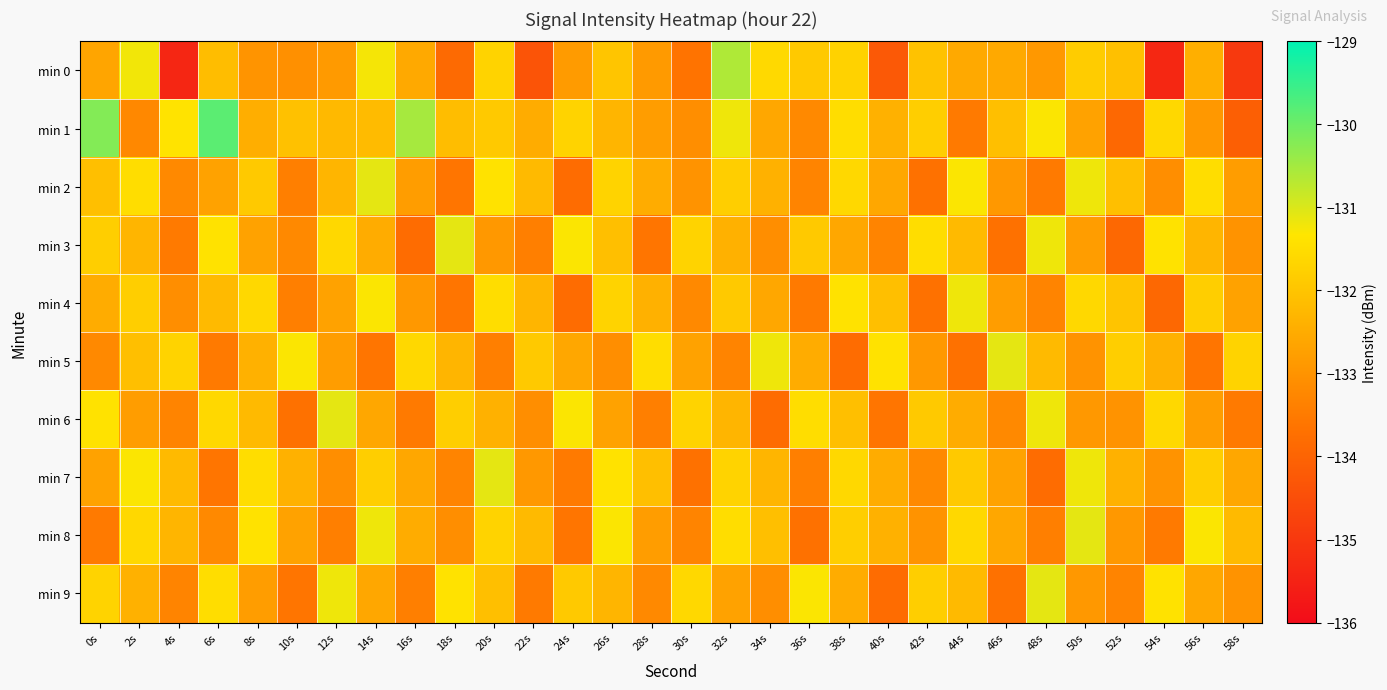

Reading right to left, list all the values displayed in this chart.

min 0: 58s=-135.0	56s=-132.4	54s=-135.4	52s=-132.1	50s=-131.8	48s=-132.9	46s=-132.6	44s=-132.5	42s=-132.0	40s=-134.2	38s=-131.7	36s=-131.9	34s=-131.6	32s=-130.6	30s=-133.6	28s=-132.9	26s=-132.0	24s=-132.8	22s=-134.4	20s=-131.7	18s=-133.9	16s=-132.5	14s=-131.3	12s=-132.8	10s=-133.1	8s=-133.0	6s=-132.2	4s=-135.4	2s=-131.2	0s=-132.6
min 1: 58s=-134.1	56s=-132.9	54s=-131.6	52s=-133.9	50s=-132.7	48s=-131.3	46s=-132.1	44s=-133.5	42s=-131.8	40s=-132.4	38s=-131.5	36s=-133.2	34s=-132.6	32s=-131.2	30s=-133.1	28s=-132.8	26s=-132.3	24s=-131.7	22s=-132.5	20s=-131.9	18s=-132.2	16s=-130.5	14s=-132.2	12s=-132.2	10s=-132.1	8s=-132.4	6s=-129.8	4s=-131.4	2s=-133.2	0s=-130.2
min 2: 58s=-132.8	56s=-131.5	54s=-133.1	52s=-132.1	50s=-131.2	48s=-133.5	46s=-132.9	44s=-131.3	42s=-133.7	40s=-132.6	38s=-131.6	36s=-133.3	34s=-132.4	32s=-131.8	30s=-133.0	28s=-132.5	26s=-131.7	24s=-133.8	22s=-132.2	20s=-131.4	18s=-133.6	16s=-132.8	14s=-131.1	12s=-132.3	10s=-133.4	8s=-131.9	6s=-132.7	4s=-133.2	2s=-131.5	0s=-132.1
min 3: 58s=-133.0	56s=-132.3	54s=-131.4	52s=-133.9	50s=-132.8	48s=-131.2	46s=-133.7	44s=-132.2	42s=-131.5	40s=-133.3	38s=-132.6	36s=-131.9	34s=-133.1	32s=-132.4	30s=-131.7	28s=-133.6	26s=-132.1	24s=-131.3	22s=-133.4	20s=-132.9	18s=-131.1	16s=-133.8	14s=-132.5	12s=-131.6	10s=-133.2	8s=-132.7	6s=-131.4	4s=-133.5	2s=-132.3	0s=-131.8
min 4: 58s=-132.7	56s=-131.8	54s=-133.9	52s=-132.0	50s=-131.6	48s=-133.3	46s=-132.8	44s=-131.2	42s=-133.7	40s=-132.1	38s=-131.4	36s=-133.5	34s=-132.6	32s=-131.9	30s=-133.2	28s=-132.4	26s=-131.7	24s=-133.8	22s=-132.3	20s=-131.5	18s=-133.6	16s=-132.9	14s=-131.3	12s=-132.7	10s=-133.4	8s=-131.6	6s=-132.2	4s=-133.1	2s=-131.8	0s=-132.5
min 5: 58s=-131.7	56s=-133.6	54s=-132.4	52s=-131.8	50s=-133.0	48s=-132.2	46s=-131.1	44s=-133.7	42s=-132.9	40s=-131.4	38s=-133.8	36s=-132.5	34s=-131.2	32s=-133.3	30s=-132.7	28s=-131.5	26s=-133.1	24s=-132.6	22s=-131.9	20s=-133.4	18s=-132.3	16s=-131.6	14s=-133.6	12s=-132.8	10s=-131.3	8s=-132.4	6s=-133.5	4s=-131.7	2s=-132.1	0s=-133.2
min 6: 58s=-133.5	56s=-132.8	54s=-131.6	52s=-133.0	50s=-132.9	48s=-131.2	46s=-133.2	44s=-132.5	42s=-131.9	40s=-133.6	38s=-132.1	36s=-131.5	34s=-133.8	32s=-132.3	30s=-131.7	28s=-133.4	26s=-132.7	24s=-131.3	22s=-133.1	20s=-132.4	18s=-131.8	16s=-133.5	14s=-132.6	12s=-131.1	10s=-133.7	8s=-132.2	6s=-131.6	4s=-133.3	2s=-132.8	0s=-131.4
min 7: 58s=-132.6	56s=-131.8	54s=-133.0	52s=-132.4	50s=-131.2	48s=-133.8	46s=-132.7	44s=-131.9	42s=-133.2	40s=-132.5	38s=-131.6	36s=-133.4	34s=-132.3	32s=-131.7	30s=-133.7	28s=-132.1	26s=-131.4	24s=-133.5	22s=-132.9	20s=-131.1	18s=-133.3	16s=-132.6	14s=-131.8	12s=-133.1	10s=-132.4	8s=-131.5	6s=-133.6	4s=-132.2	2s=-131.3	0s=-132.7
min 8: 58s=-132.2	56s=-131.3	54s=-133.5	52s=-132.9	50s=-131.1	48s=-133.4	46s=-132.6	44s=-131.6	42s=-133.0	40s=-132.4	38s=-131.8	36s=-133.7	34s=-132.1	32s=-131.5	30s=-133.3	28s=-132.8	26s=-131.3	24s=-133.6	22s=-132.2	20s=-131.7	18s=-133.1	16s=-132.5	14s=-131.2	12s=-133.4	10s=-132.7	8s=-131.4	6s=-133.2	4s=-132.3	2s=-131.6	0s=-133.5
min 9: 58s=-133.0	56s=-132.6	54s=-131.4	52s=-133.3	50s=-132.9	48s=-131.1	46s=-133.7	44s=-132.2	42s=-131.8	40s=-133.8	38s=-132.5	36s=-131.3	34s=-133.1	32s=-132.7	30s=-131.6	28s=-133.2	26s=-132.3	24s=-131.9	22s=-133.5	20s=-132.1	18s=-131.4	16s=-133.4	14s=-132.6	12s=-131.2	10s=-133.6	8s=-132.8	6s=-131.5	4s=-133.3	2s=-132.4	0s=-131.7